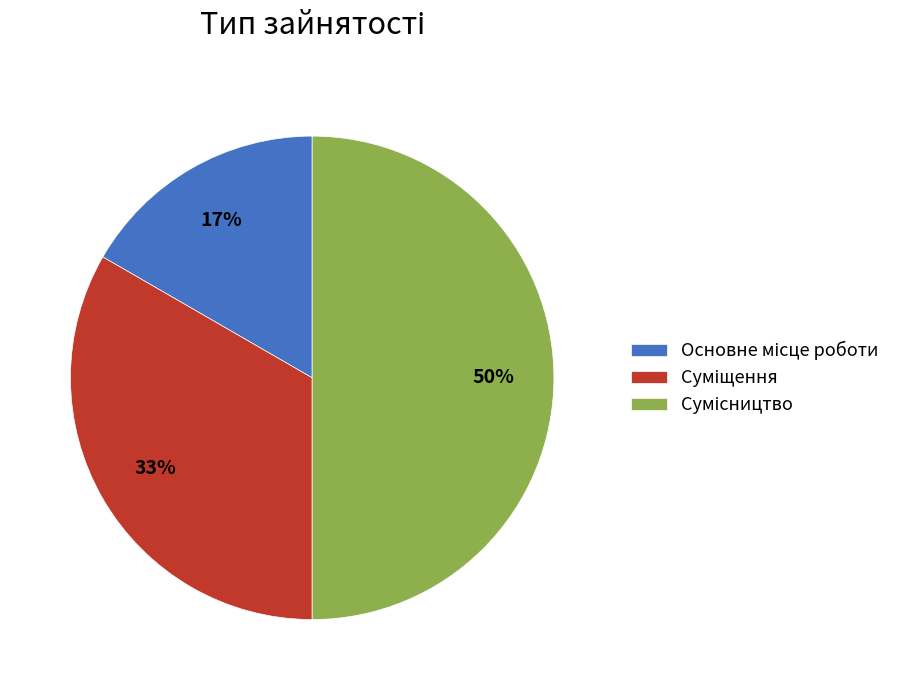

To the nearest percent, what is the difference between the largest and smallest slice percentages?

33%